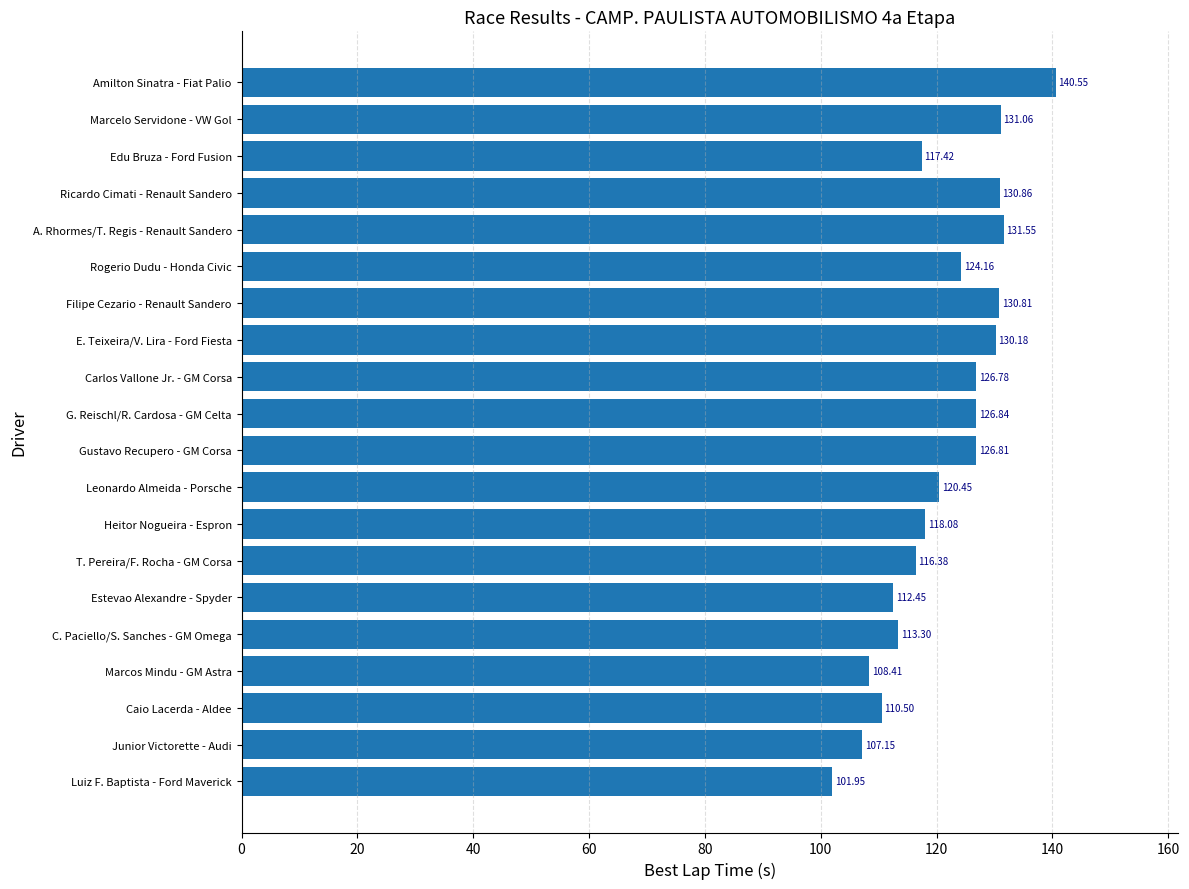

Which category has the highest value across all series?

Amilton Sinatra - Fiat Palio